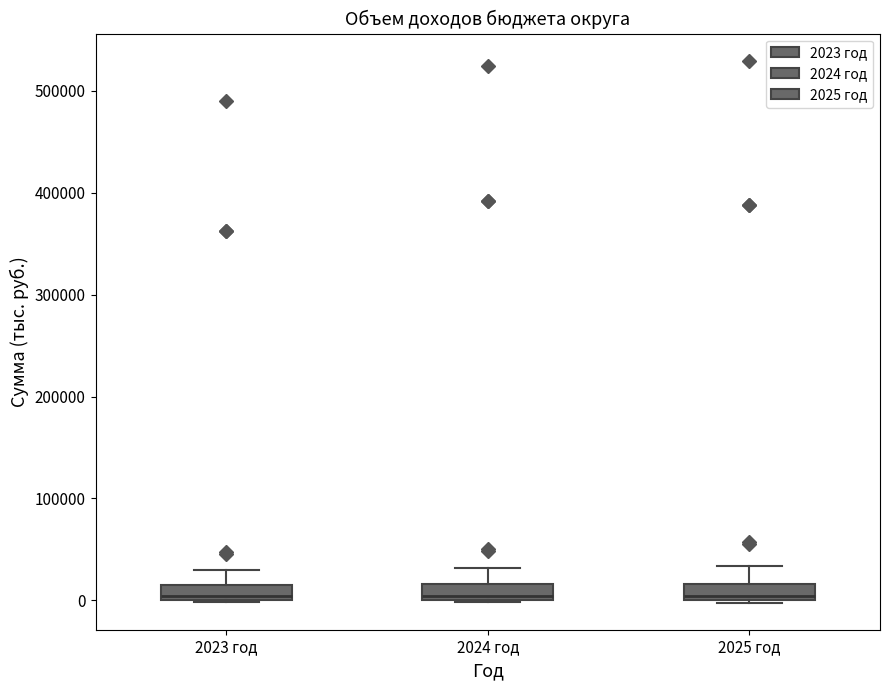

Where does the upper whisker of the box for 2025 год end on the y-axis? The values are not printed on the chart, so give them approximately, as read against the axis.

30000